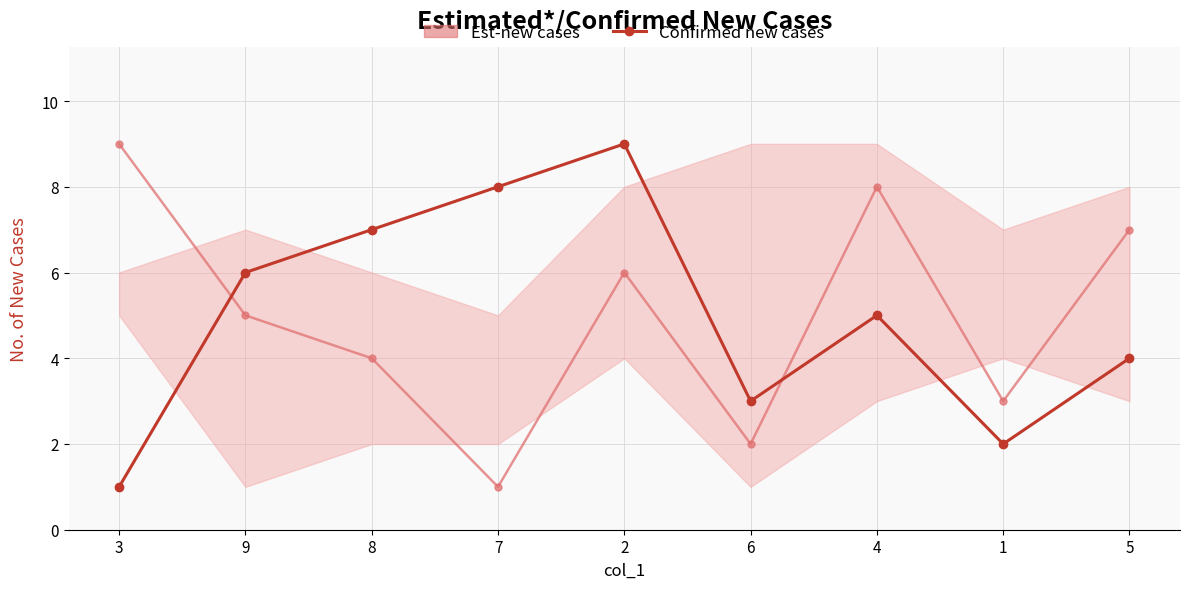

At which category does Est-new cases reach its first local valley?

7